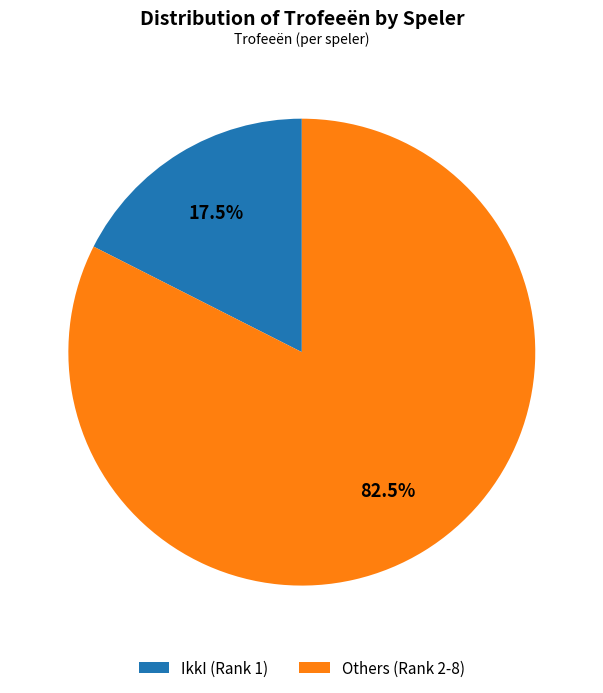

How much of the chart is everything except Others (Rank 2-8)?

17.5%